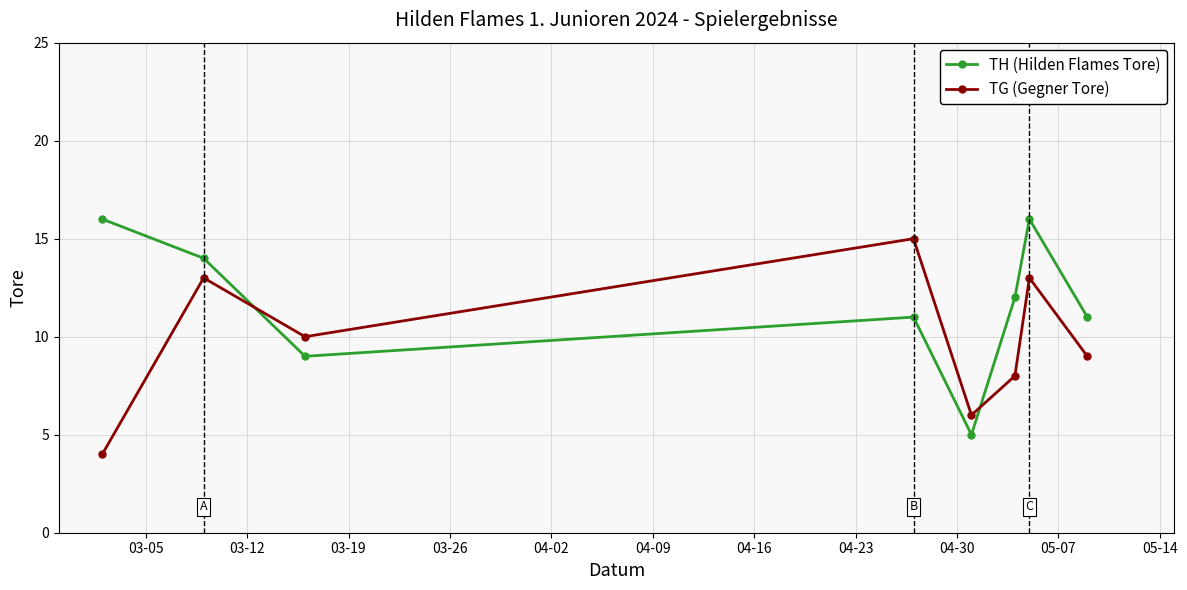

How many times do TH (Hilden Flames Tore) and TG (Gegner Tore) cross each other?

2